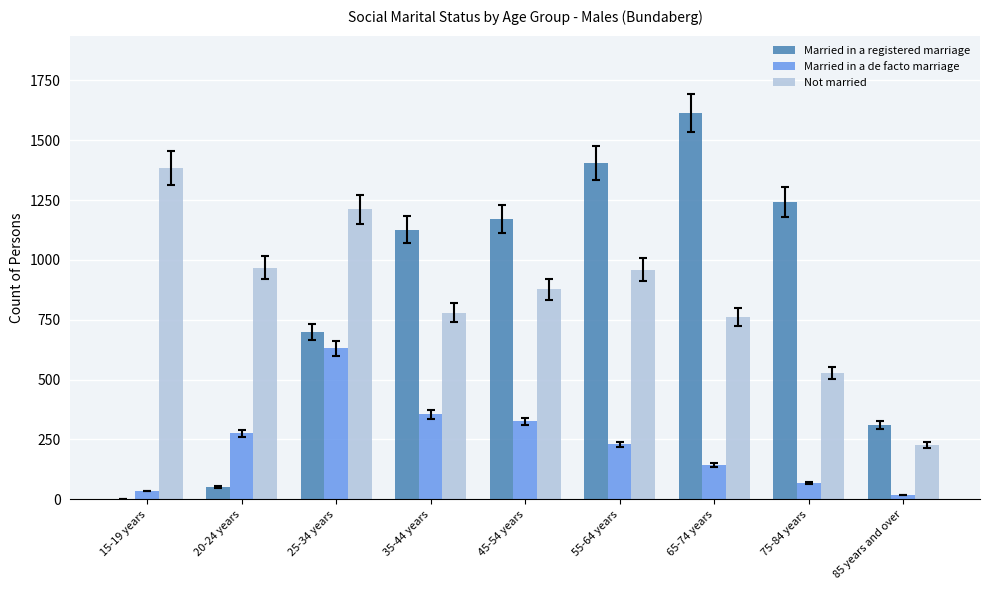

Is the value of Married in a registered marriage at 75-84 years greater than the value of Not married at 65-74 years?

Yes